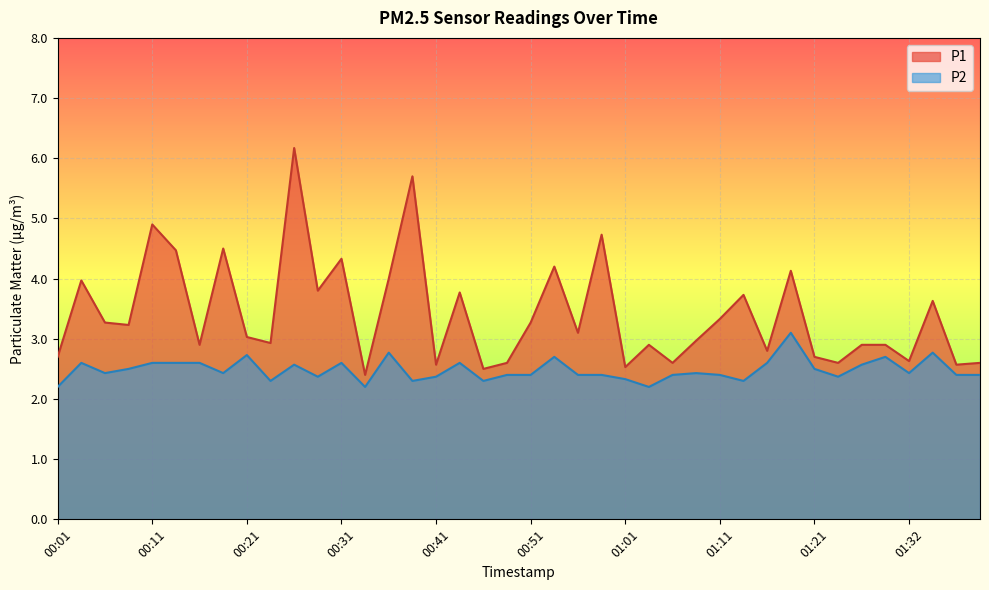

Does the chart display data point markers on the line(s)?

No